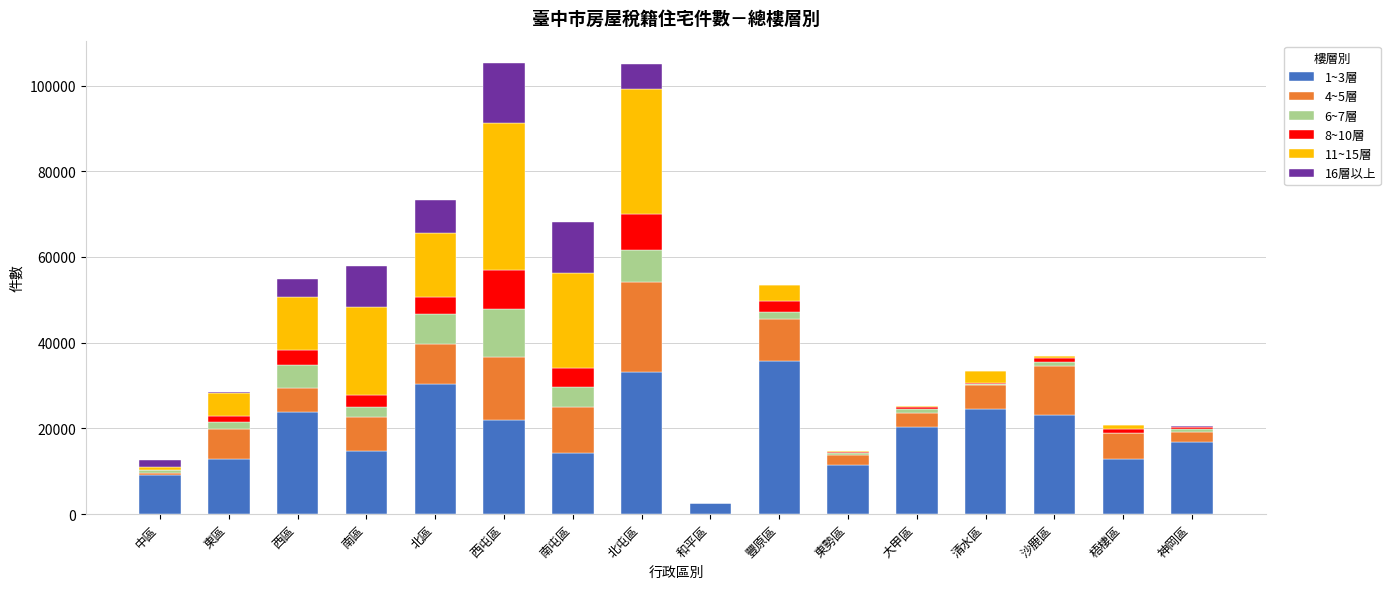

At which label does 1~3層 reach its peak?

豐原區